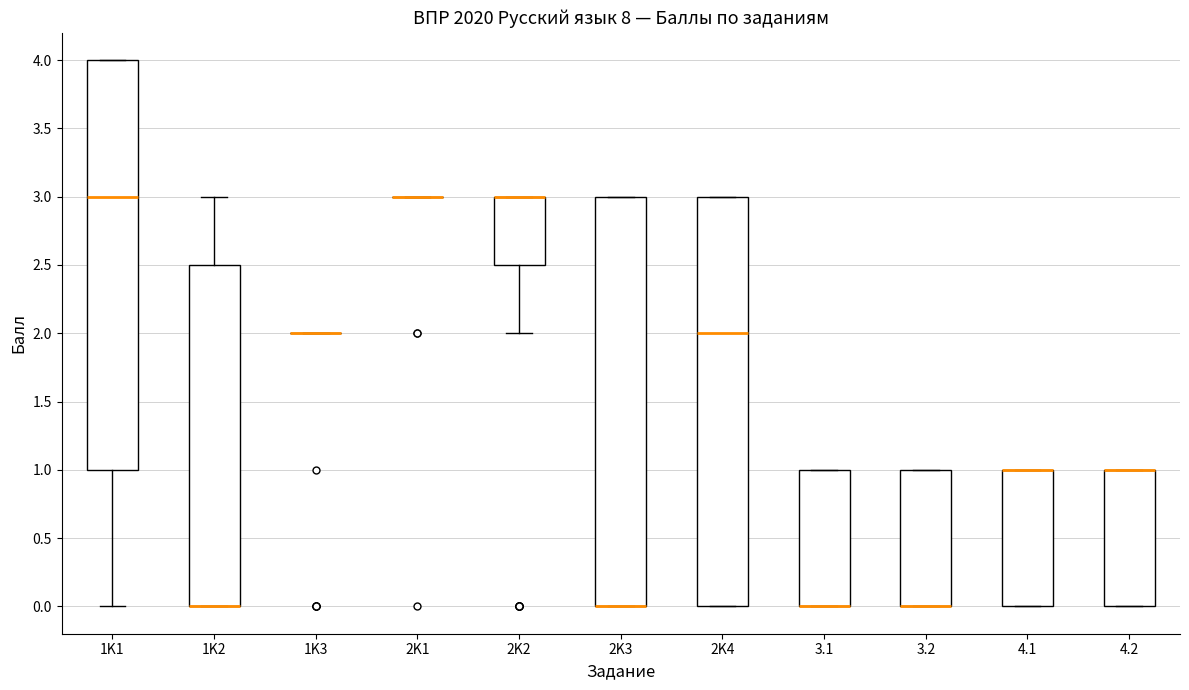

Reading left to right, transcribe this box plot: for each box, give where its median line is, the range the box spans, and where its two whiskers end, as read against the y-axis. The values are not printed on the chart, so give them approximately, as read against the axis.

1K1: median 3.0, box 1.0 to 4.0, whiskers 0.0 to 4.0
1K2: median 0.0 (drawn on the box's lower edge), box 0.0 to 2.5, whiskers 0.0 to 3.0
1K3: box collapsed to a line at 2.0, whiskers 2.0 to 2.0
2K1: box collapsed to a line at 3.0, whiskers 3.0 to 3.0
2K2: median 3.0 (drawn on the box's upper edge), box 2.5 to 3.0, whiskers 2.0 to 3.0
2K3: median 0.0 (drawn on the box's lower edge), box 0.0 to 3.0, whiskers 0.0 to 3.0
2K4: median 2.0, box 0.0 to 3.0, whiskers 0.0 to 3.0
3.1: median 0.0 (drawn on the box's lower edge), box 0.0 to 1.0, whiskers 0.0 to 1.0
3.2: median 0.0 (drawn on the box's lower edge), box 0.0 to 1.0, whiskers 0.0 to 1.0
4.1: median 1.0 (drawn on the box's upper edge), box 0.0 to 1.0, whiskers 0.0 to 1.0
4.2: median 1.0 (drawn on the box's upper edge), box 0.0 to 1.0, whiskers 0.0 to 1.0